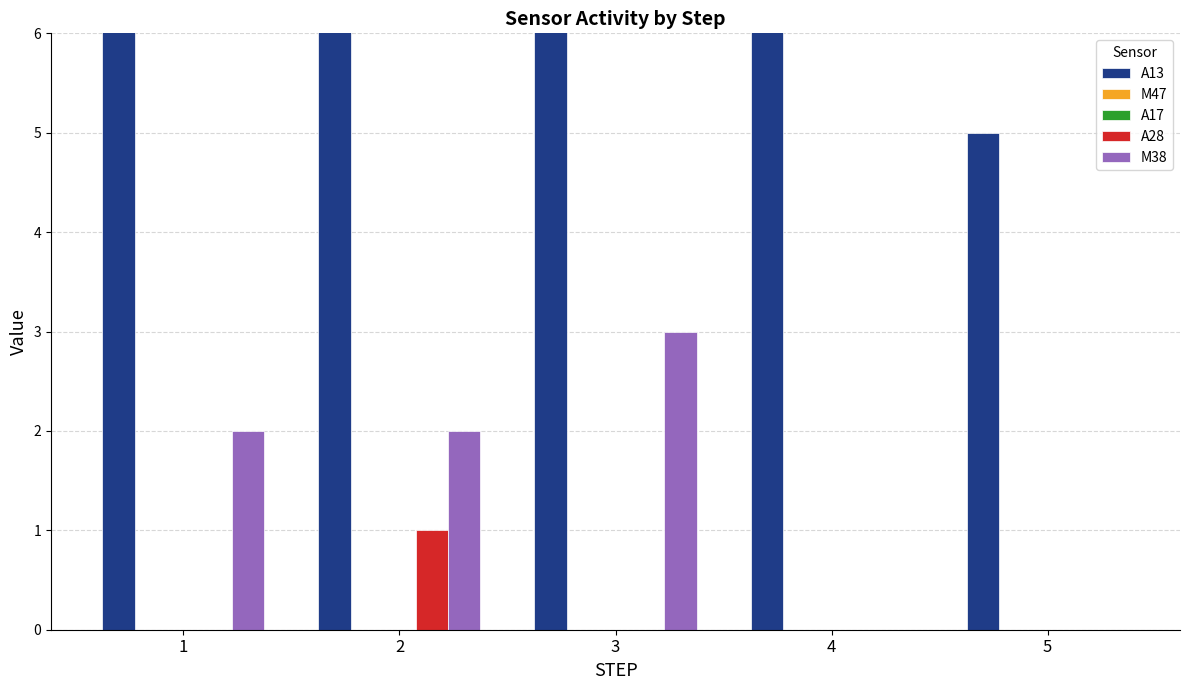

The M38 series shows 5 at 3. True or false?

False